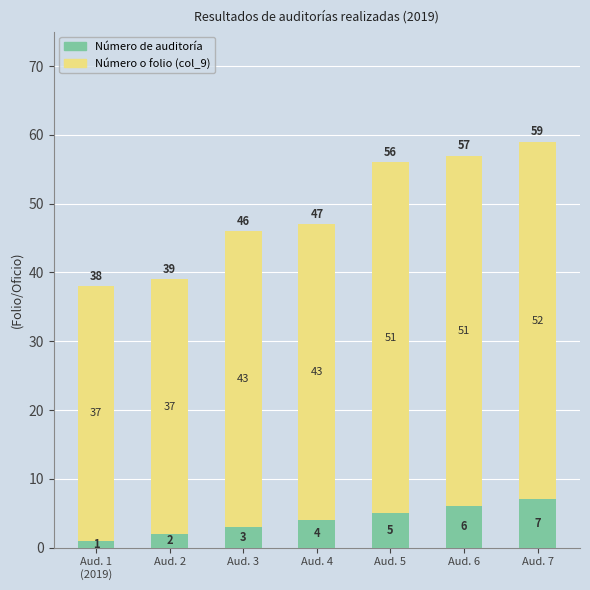

Reading left to right, what are the values for Número de auditoría?

1	2	3	4	5	6	7